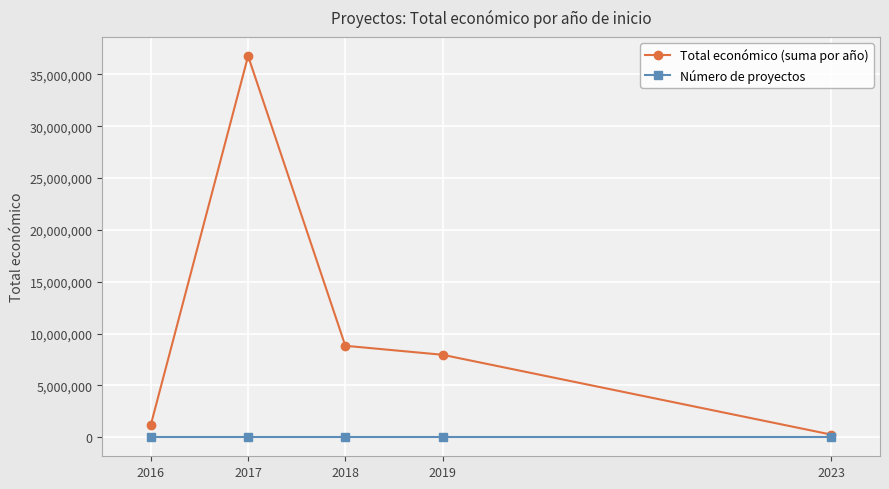

What is the value of the Número de proyectos point at the 3rd from the left?

4